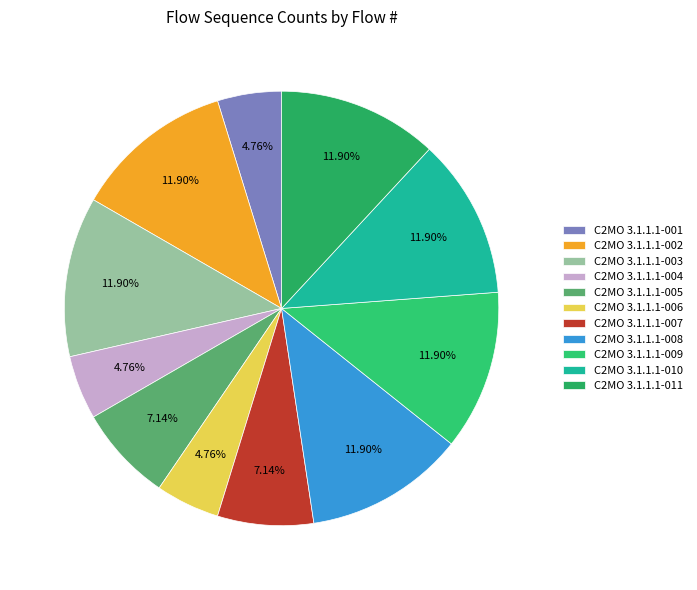

Count the number of slices in the pie.

11